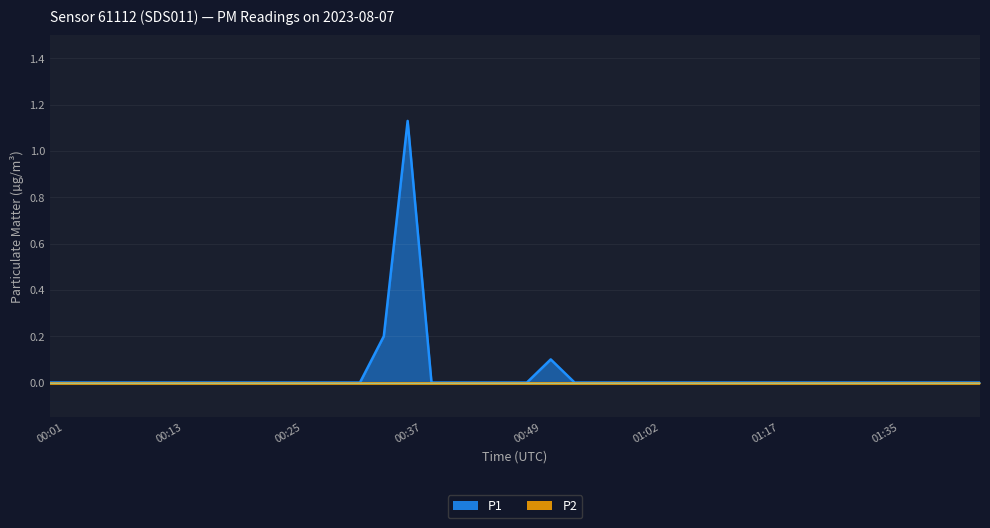

Does the chart display data point markers on the line(s)?

No